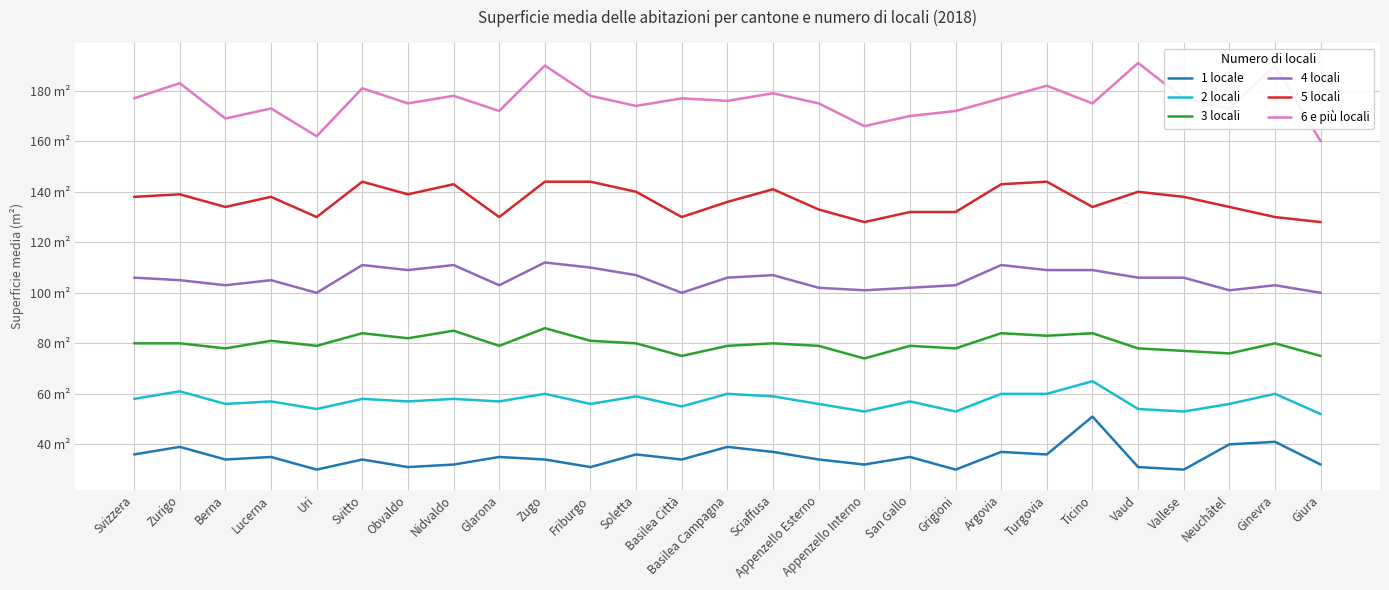

True or false: 6 e più locali has a value of 178 at Friburgo.

True